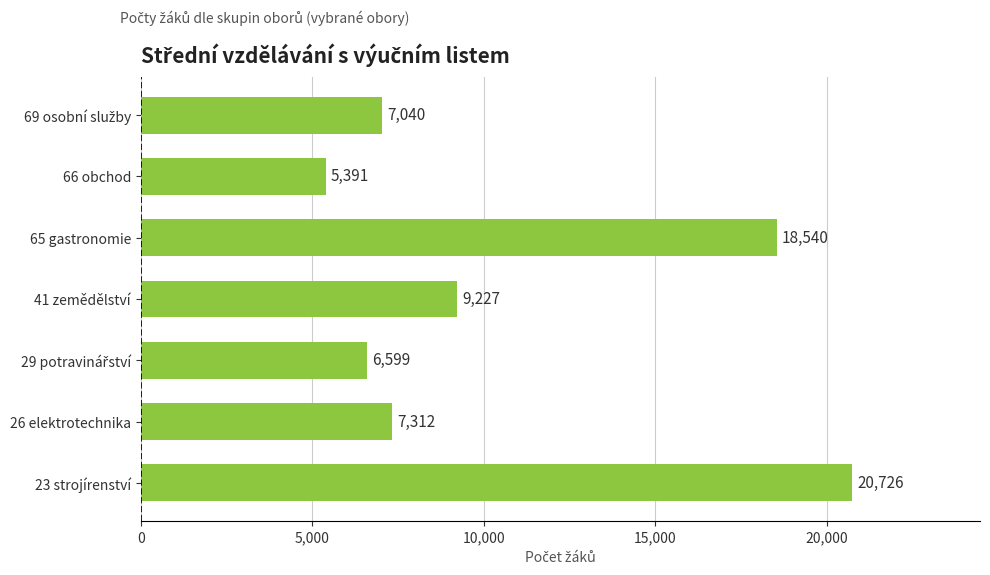

At which label is the value closest to 13058?

41 zemědělství